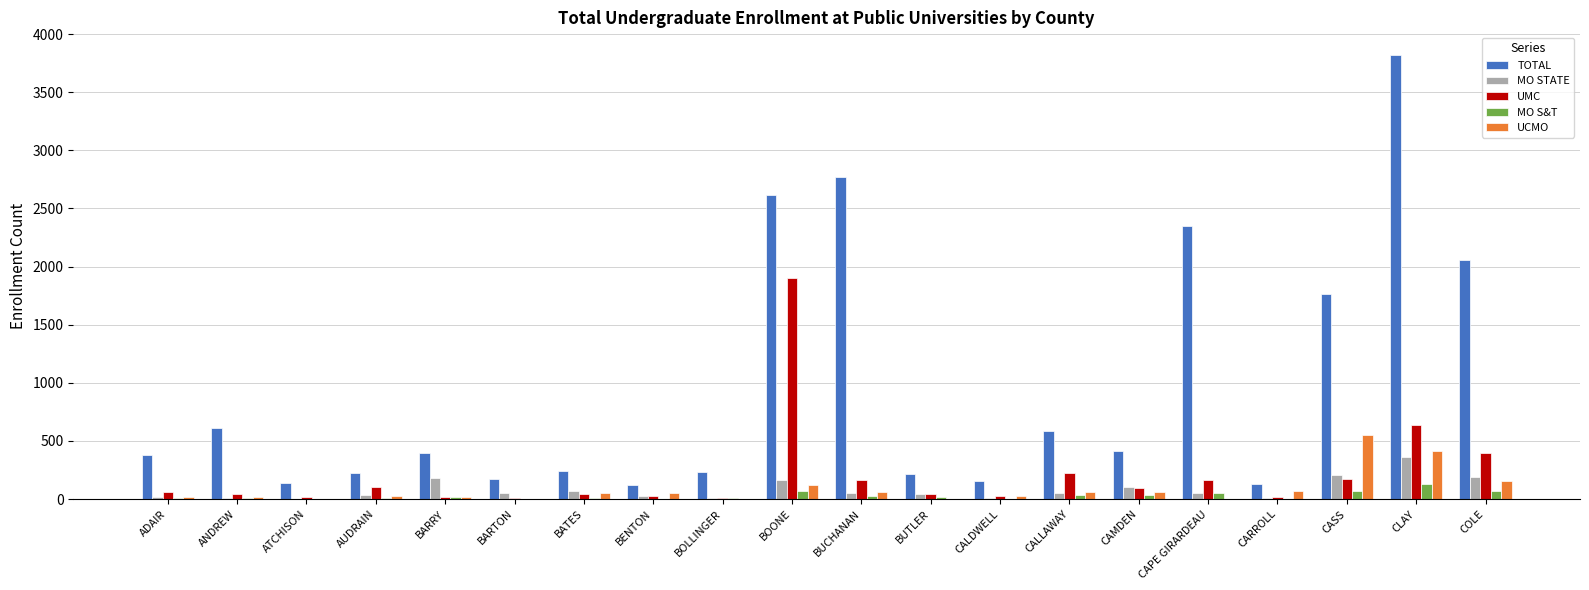

Which series changed the most between AUDRAIN and CAPE GIRARDEAU?

TOTAL